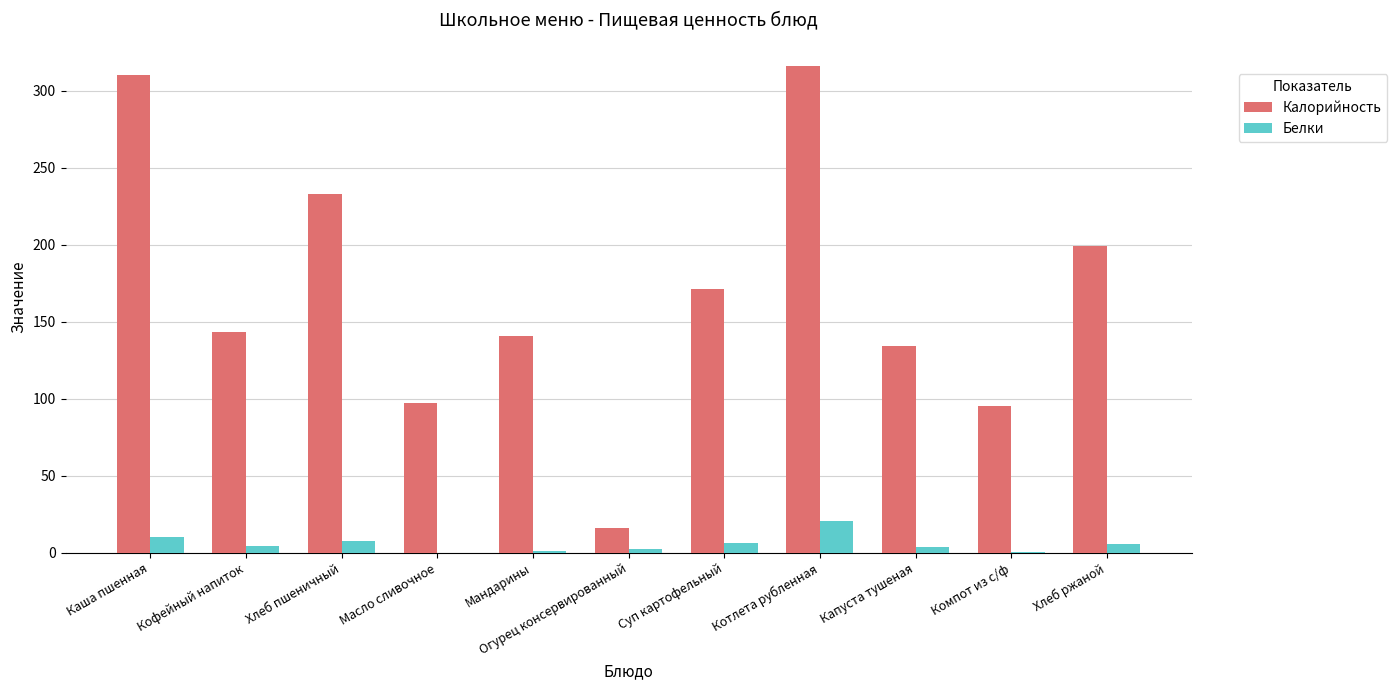

Between Масло сливочное and Котлета рубленная, which series saw the biggest shift?

Калорийность